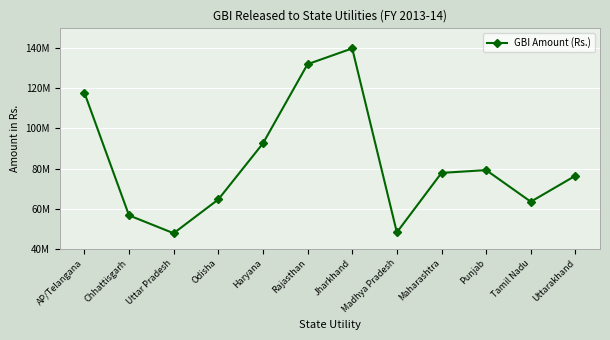

What is the difference between the values at Tamil Nadu and AP/Telangana?

54522633